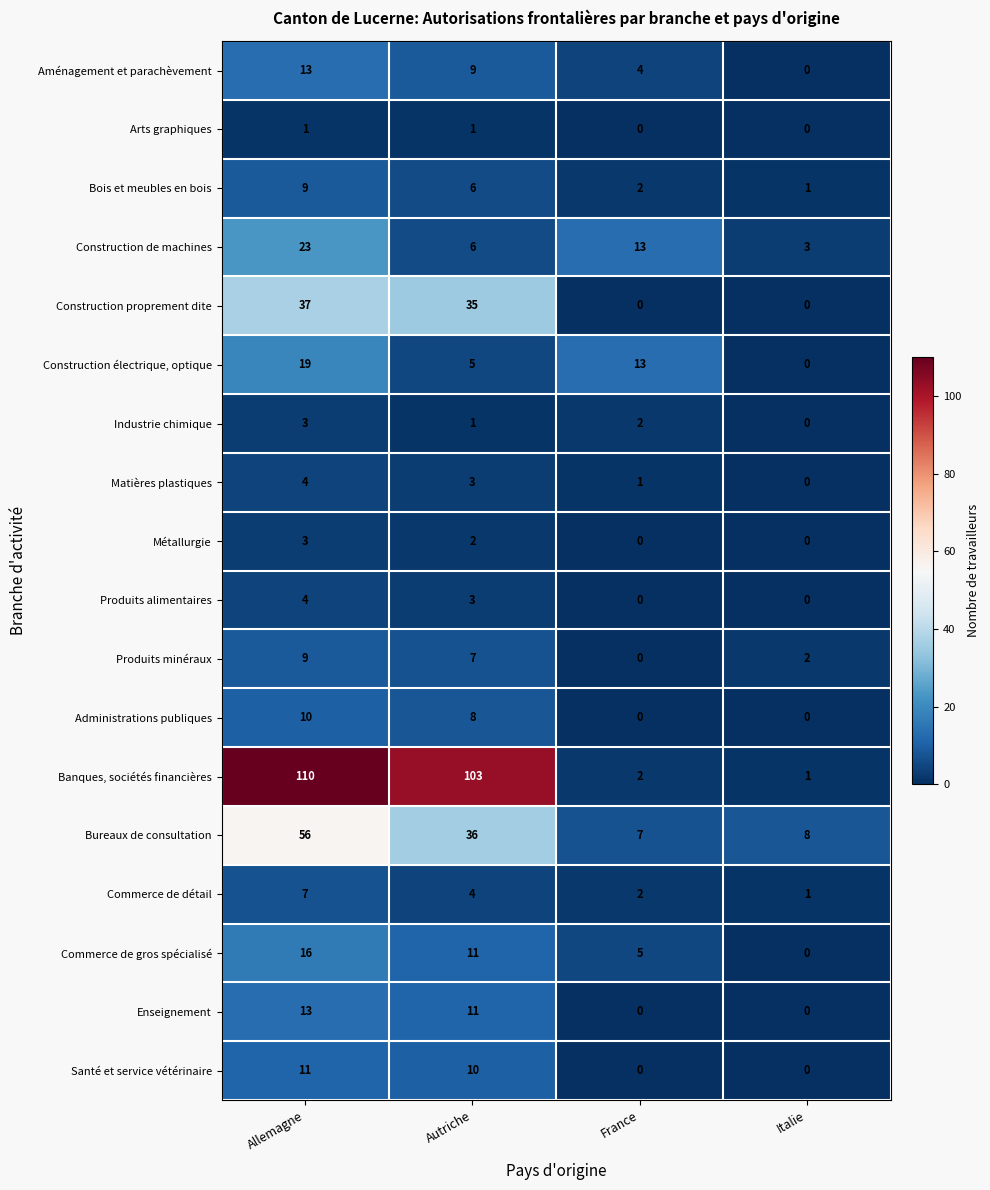

What is the difference between the second highest and minimum values in the Produits alimentaires series?

3